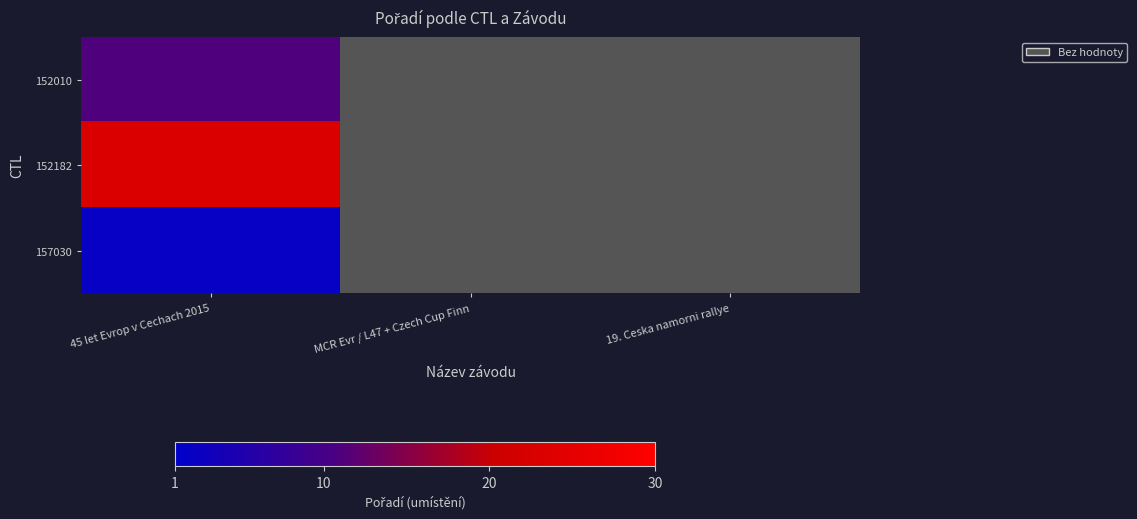

At which category does the chart reach its minimum across all series?

45 let Evrop v Cechach 2015